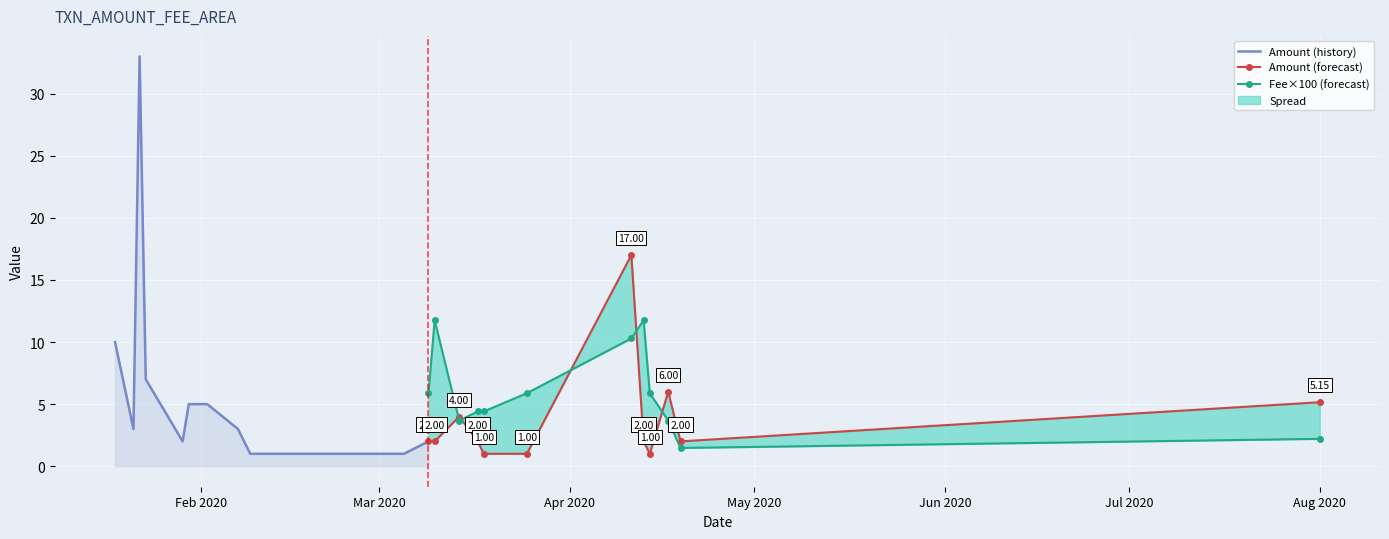

What position from the right is 2020-01-29?

25